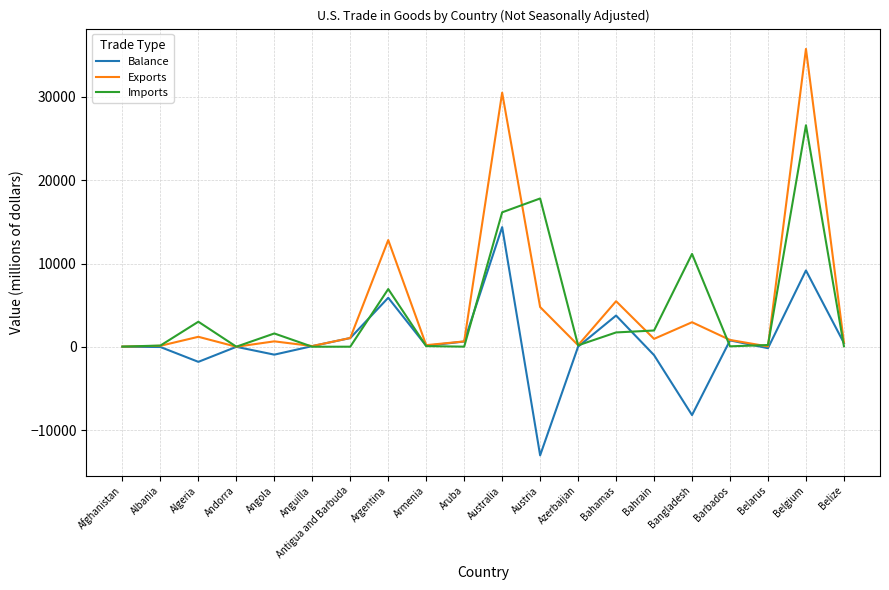

What is the difference between the highest and lowest values at Australia?

16147.5